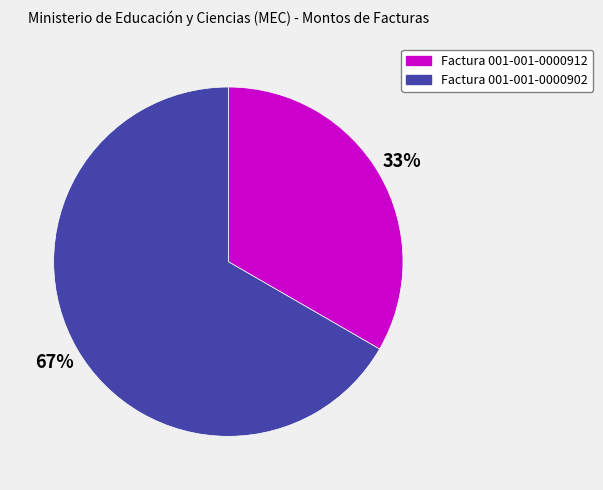

Count the number of slices in the pie.

2